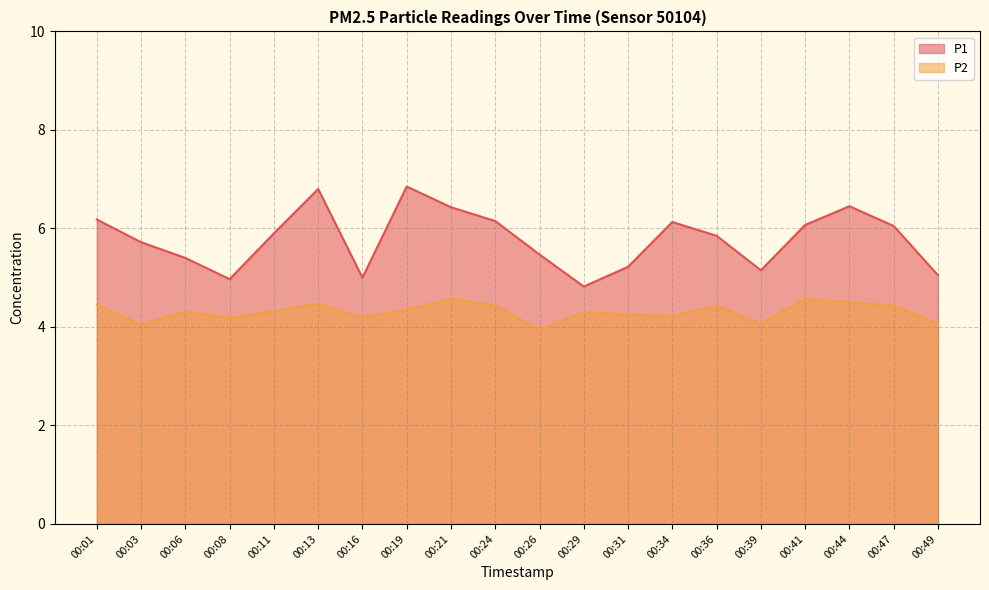

What is the difference between the highest and lowest values at 00:13?

2.3